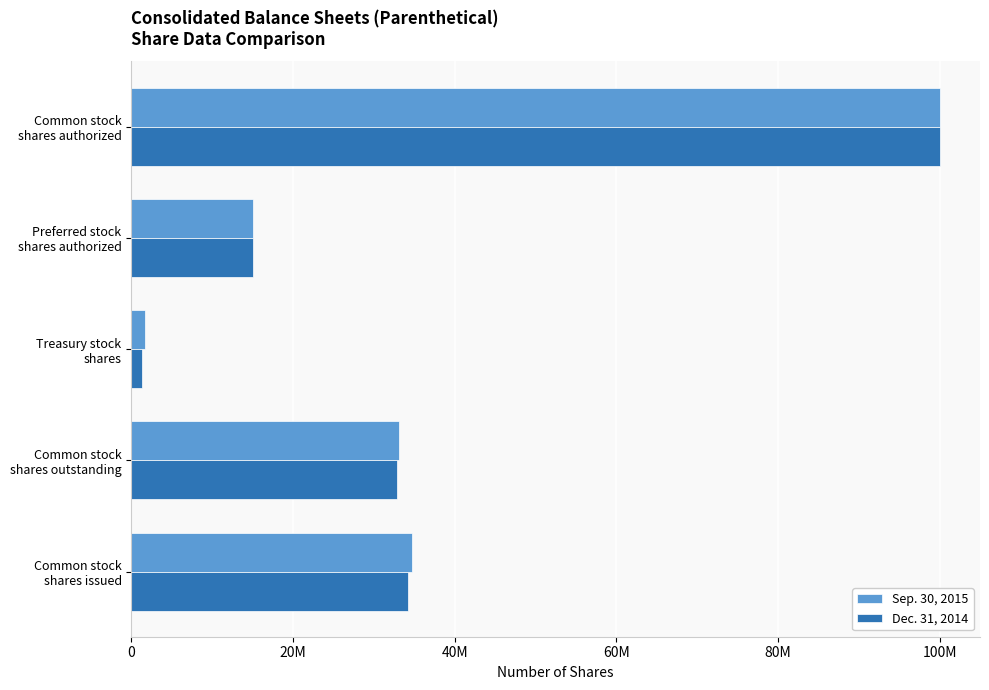

At how many categories does at least one series exceed 25165243?

3